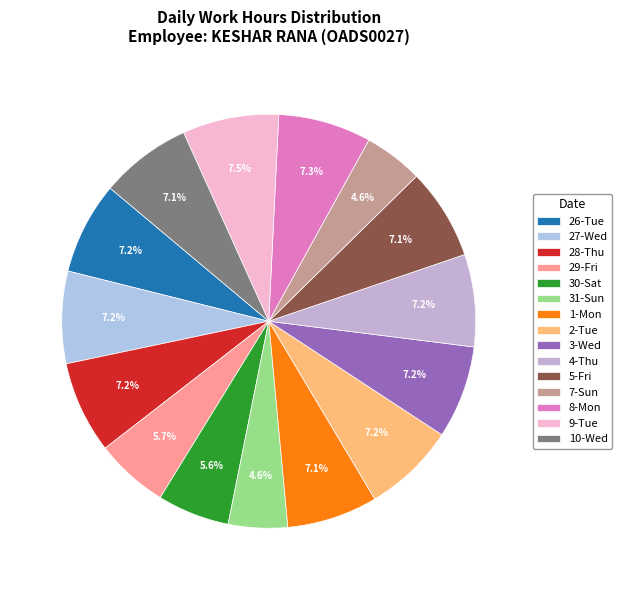

Does any single category account for the majority?

No